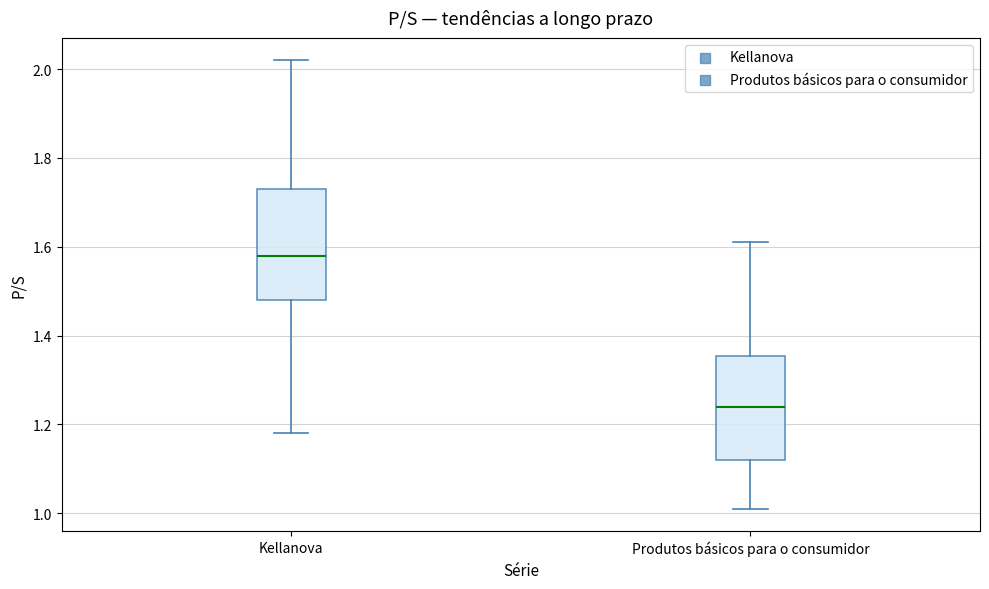

Which box has the highest median line?

Kellanova